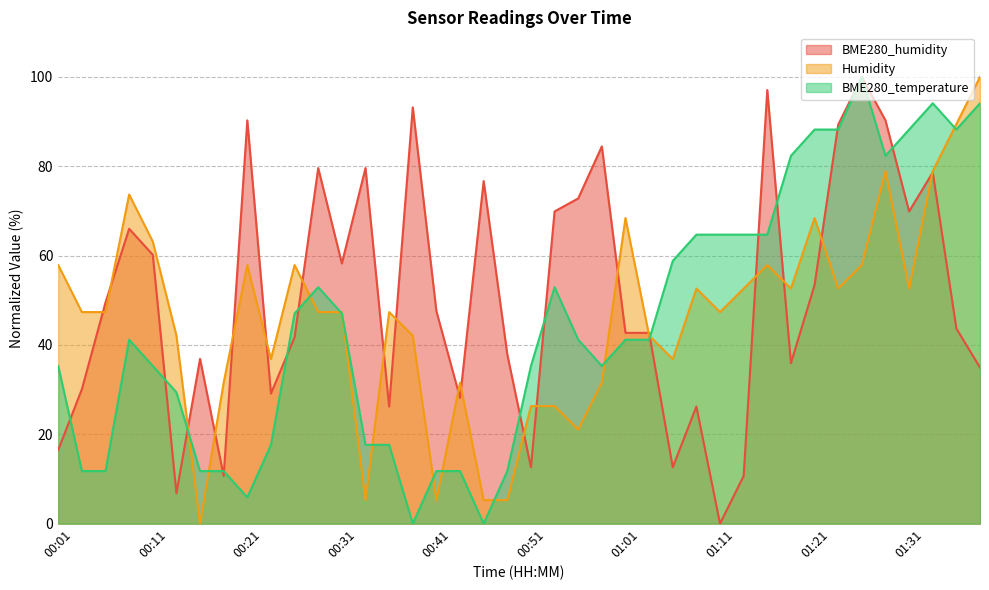

Between 01:08 and 01:29, which series saw the biggest shift?

BME280_humidity